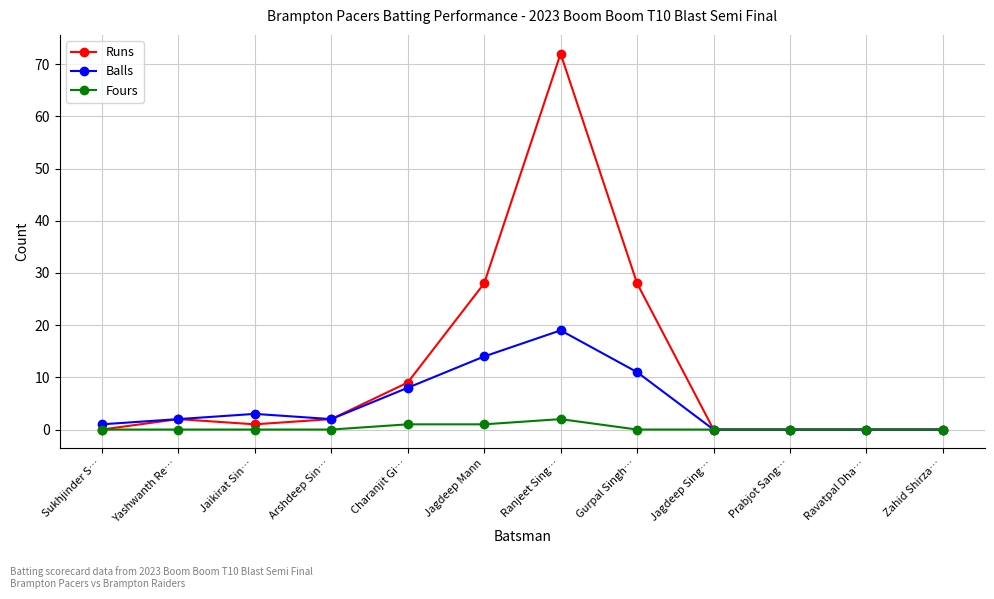

What is the sum of all Runs values?

142